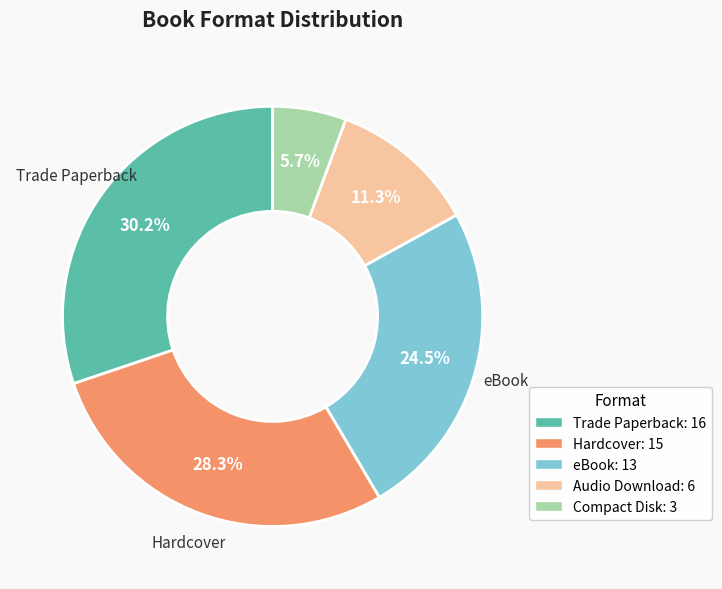

To the nearest percent, what is the difference between the largest and smallest slice percentages?

25%